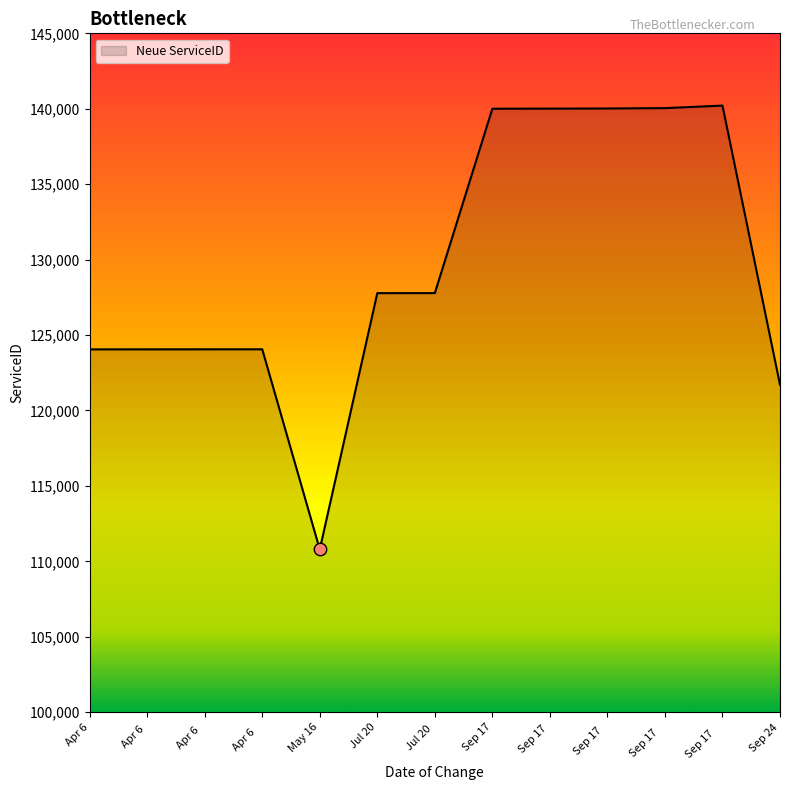

What is the ratio of the value at Sep 17  to the value at Apr 6?

1.1